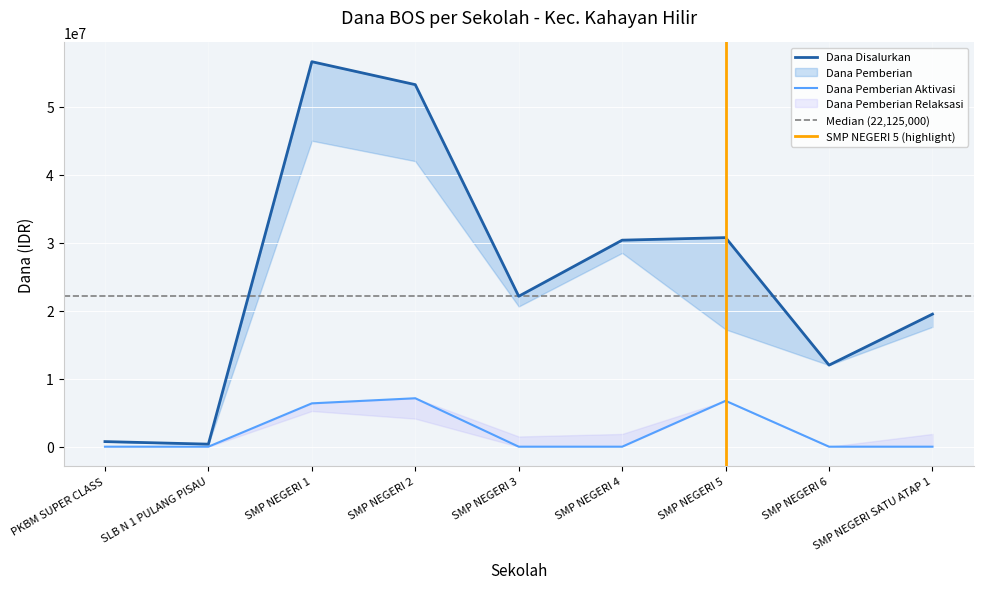

At which label is Dana Pemberian Relaksasi closest to 3375000?

SMP NEGERI 2